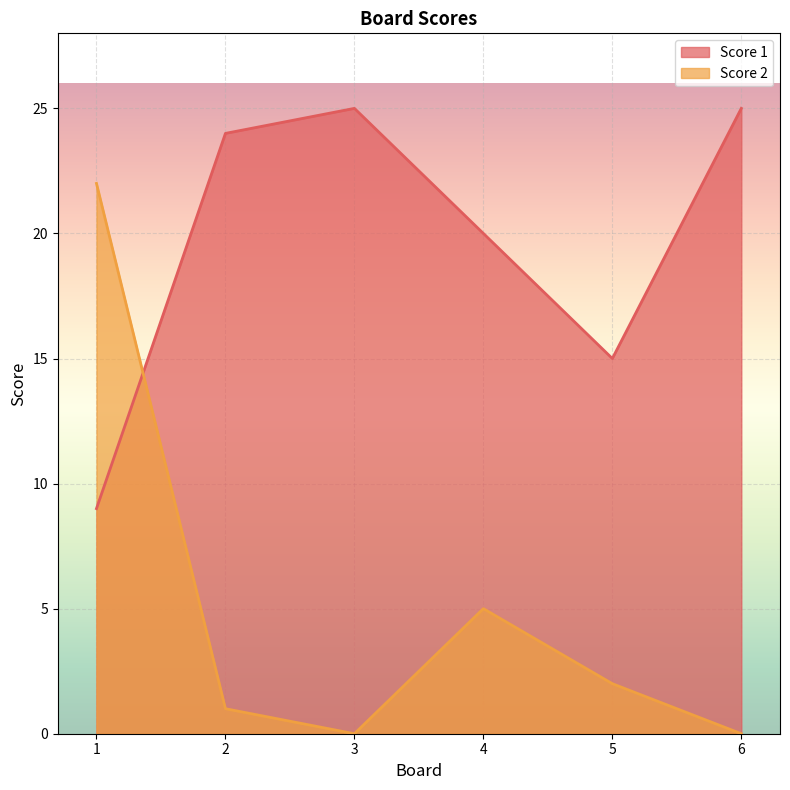

What is the average value of the Score 1 series?

20